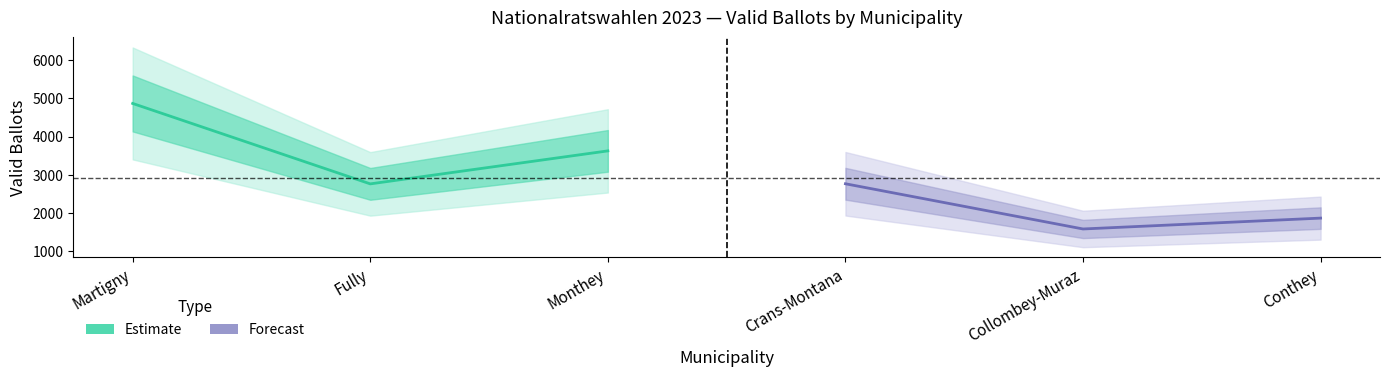

How many values in the Estimate series exceed 3627?

1